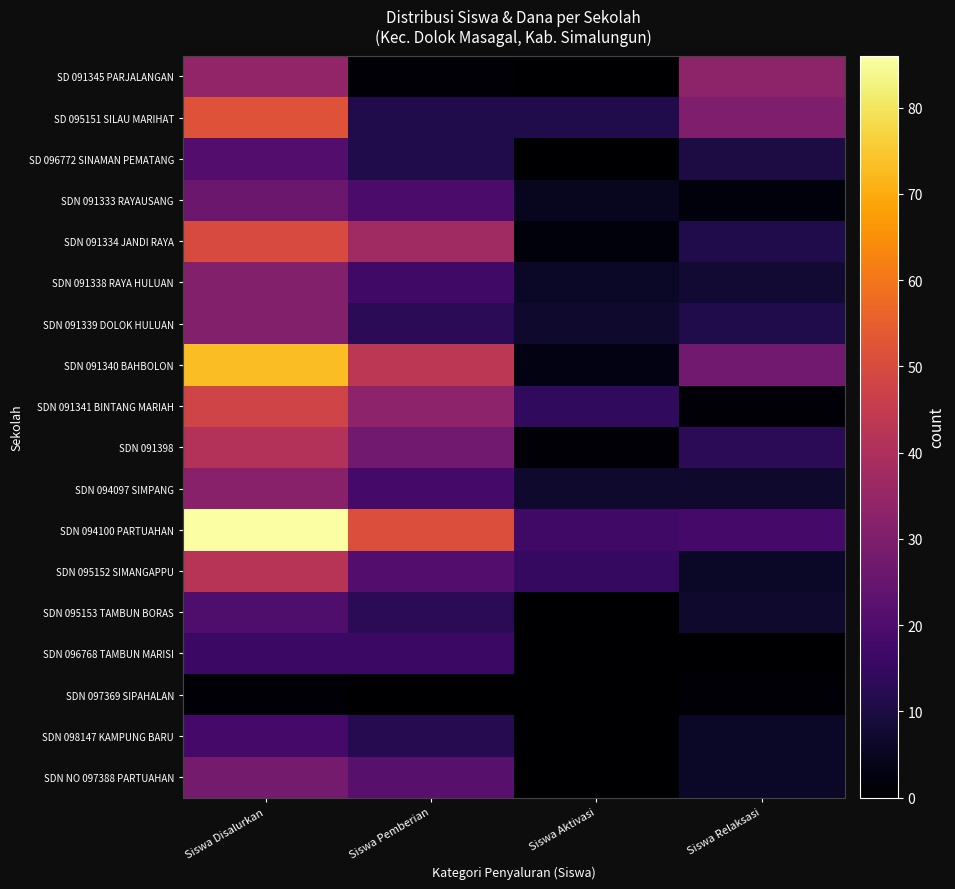

Count the number of data series in this chart.

18